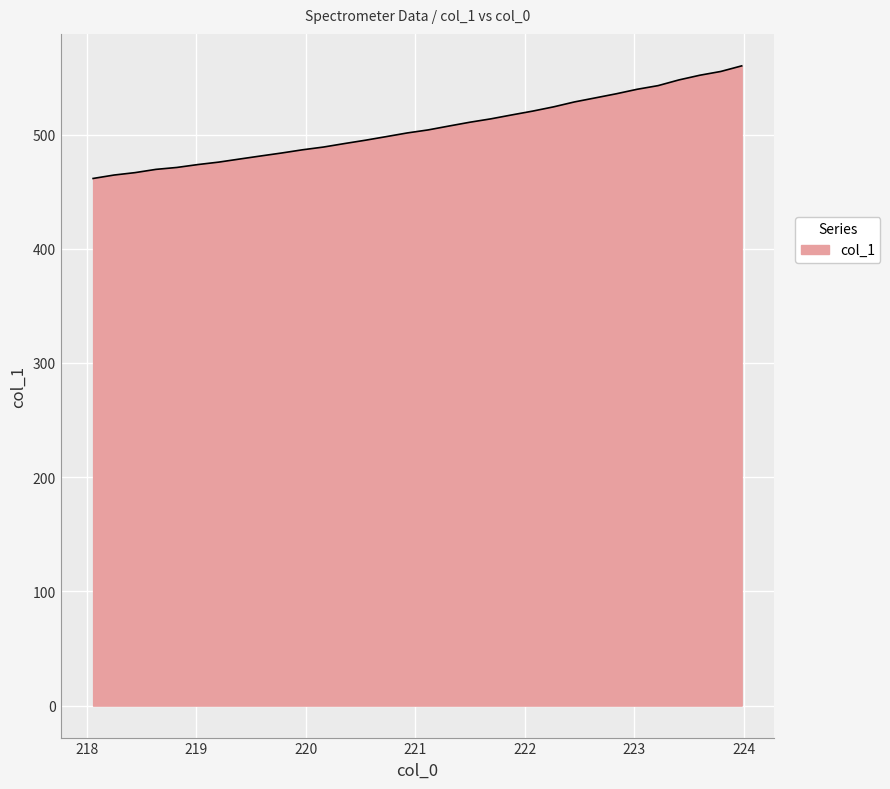

What is the greatest value displayed?

560.1